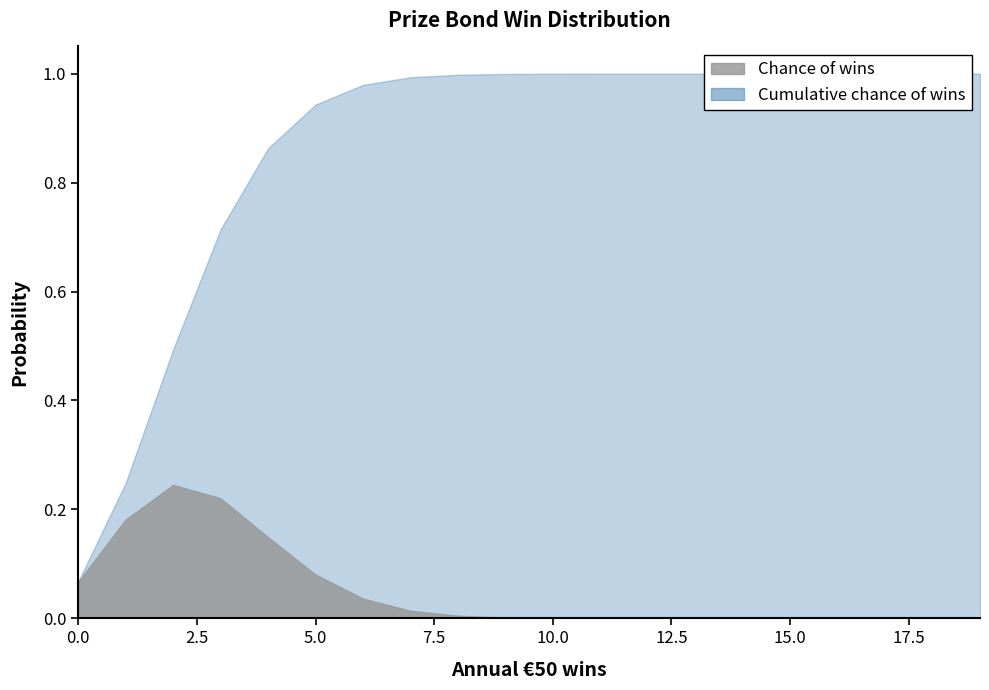

The Cumulative chance of wins series shows 1.0 at 7. True or false?

True